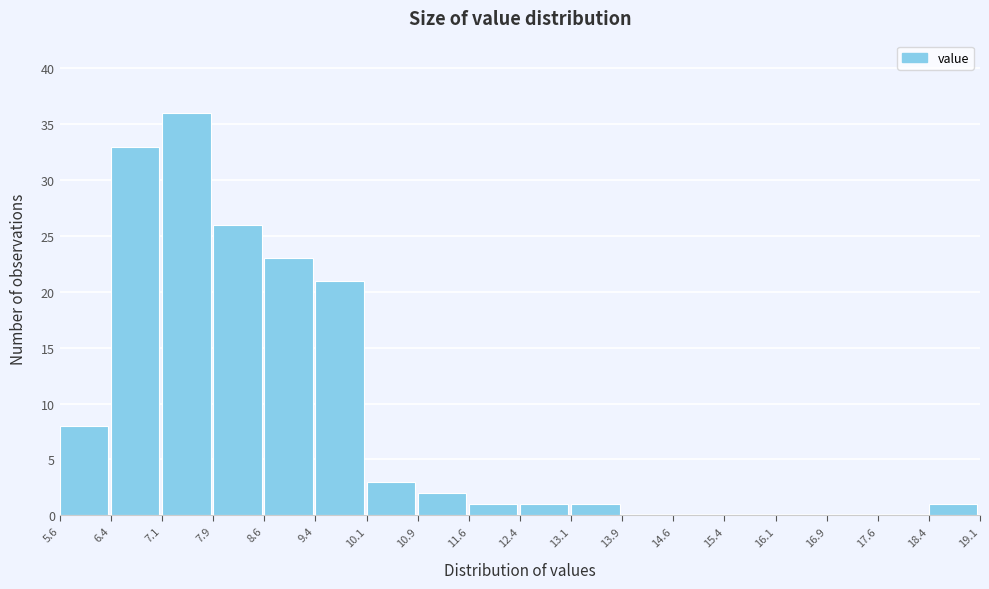

Reading left to right, transcribe this chart: for each bar, give the range it covers on the x-axis and its height. The values are not printed on the chart, so give them approximately, as read against the axis.

5.6 to 6.4: 8
6.4 to 7.1: 33
7.1 to 7.9: 36
7.9 to 8.6: 26
8.6 to 9.4: 23
9.4 to 10.1: 21
10.1 to 10.9: 3
10.9 to 11.6: 2
11.6 to 12.4: 1
12.4 to 13.1: 1
13.1 to 13.9: 1
13.9 to 14.6: 0
14.6 to 15.4: 0
15.4 to 16.1: 0
16.1 to 16.9: 0
16.9 to 17.6: 0
17.6 to 18.4: 0
18.4 to 19.1: 1